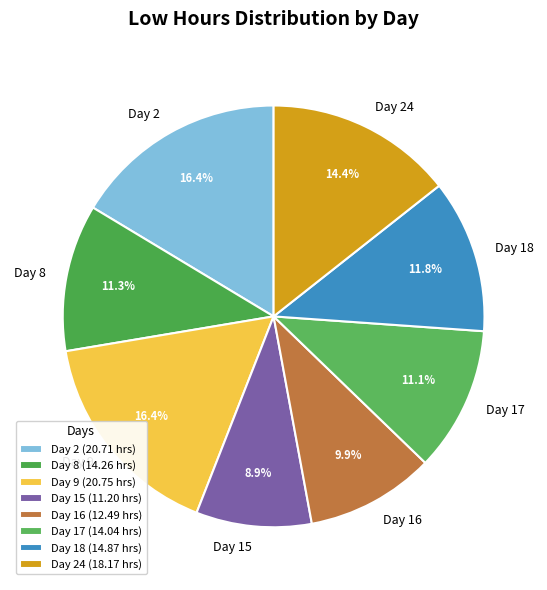

What is the ratio of the value at Day 2 to the value at Day 24?

1.1